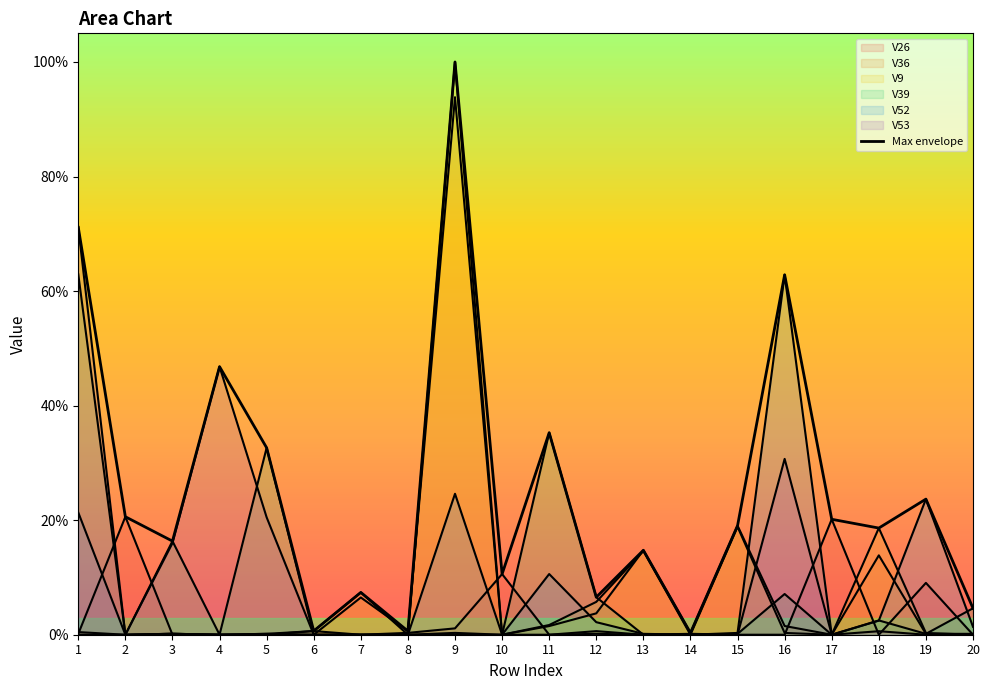

Read the value at 1.

0.7